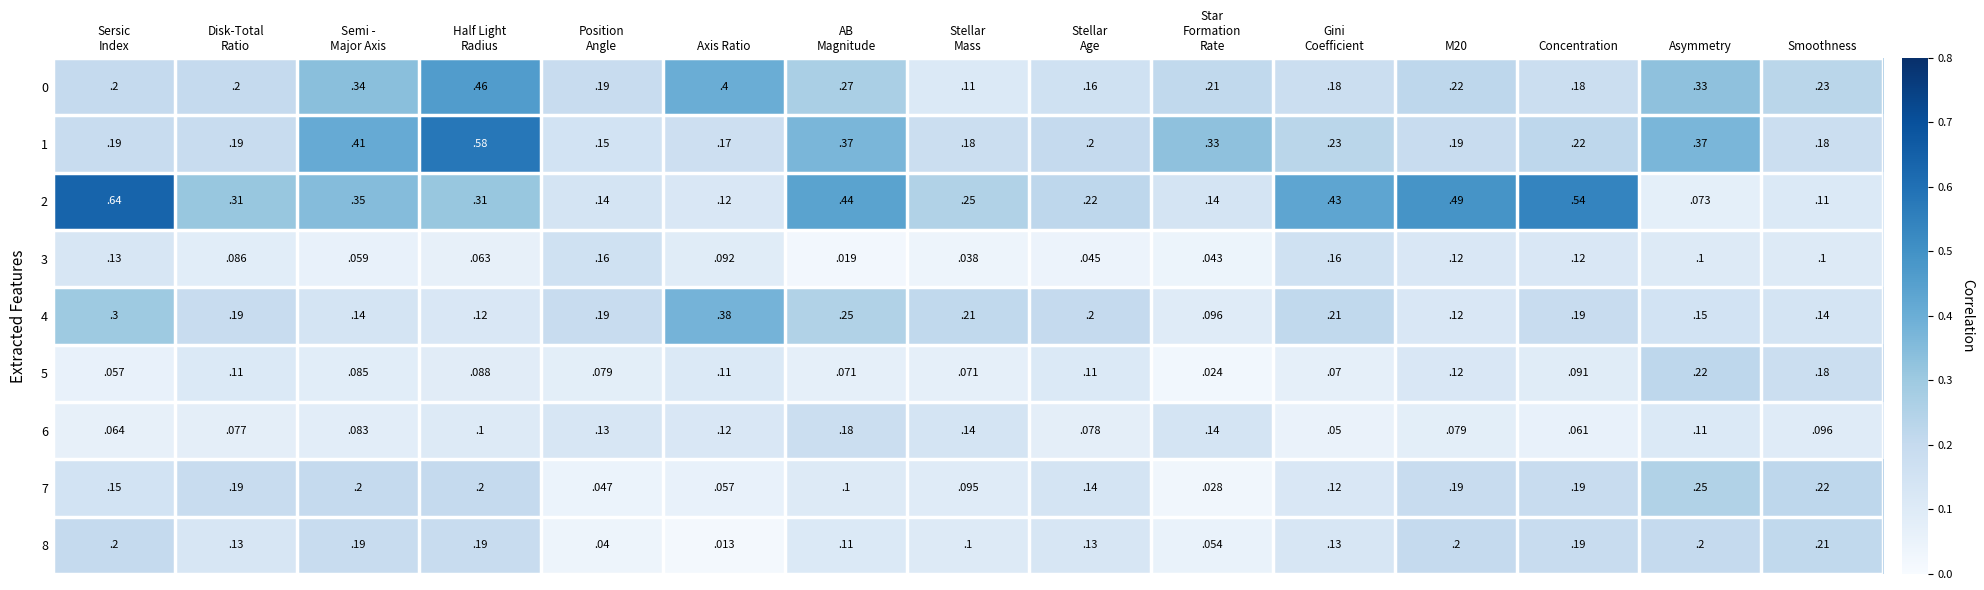

Which label corresponds to the smallest value in the chart?

Axis Ratio